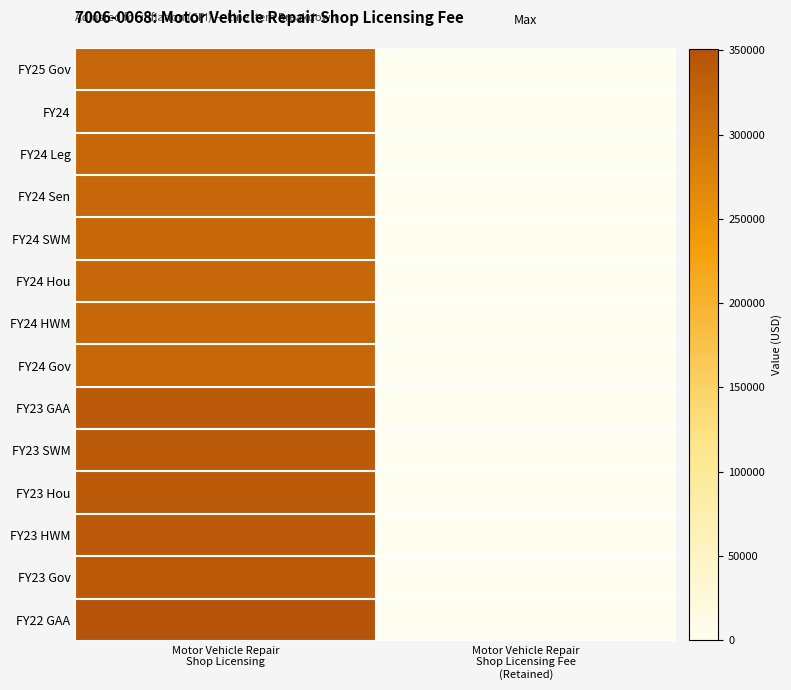

What is the total value across all series at Motor Vehicle Repair
Shop Licensing?

4576568